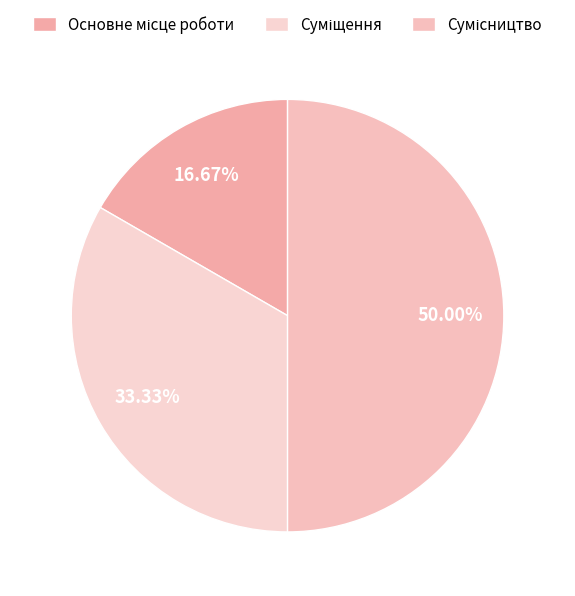

Which slice is the smallest?

Основне місце роботи